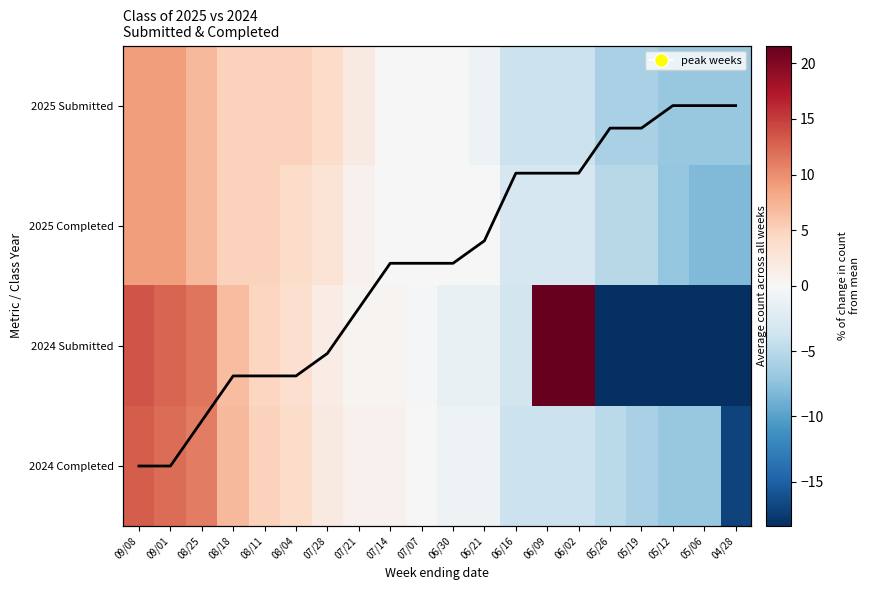

Which category has the highest value in the 2025 Completed series?

09/08